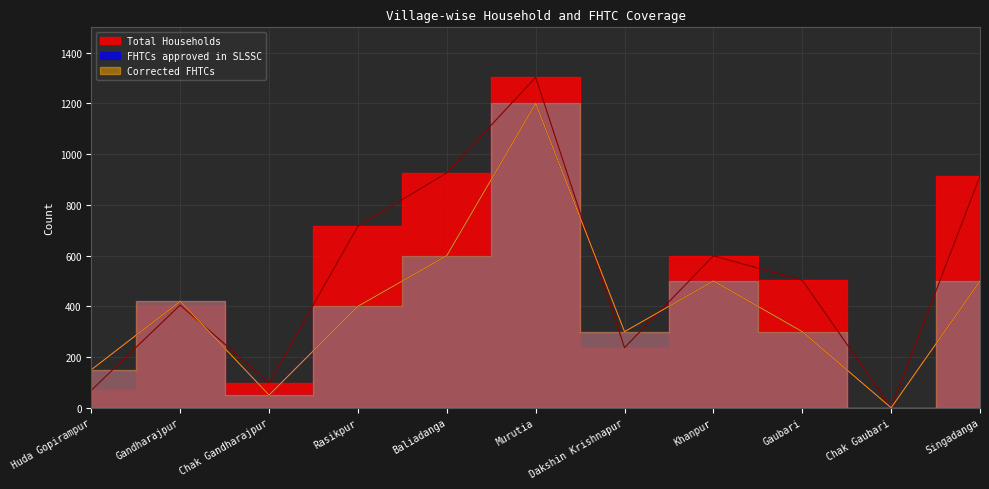

Which category has the lowest value in the Corrected FHTCs series?

Chak Gaubari